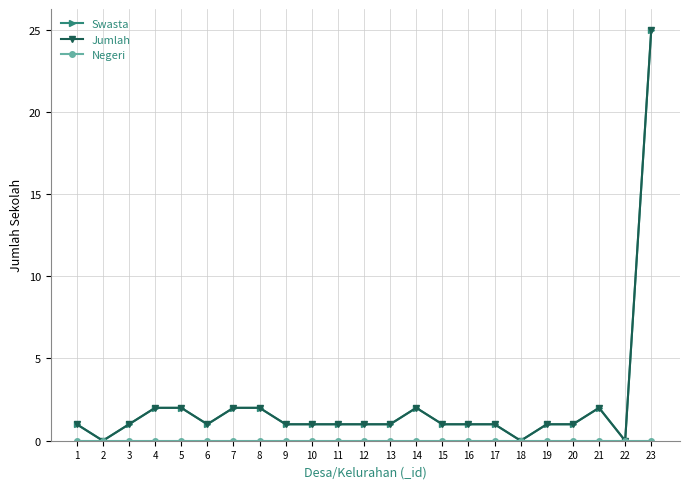

The value of Swasta at 5 is 2. True or false?

True